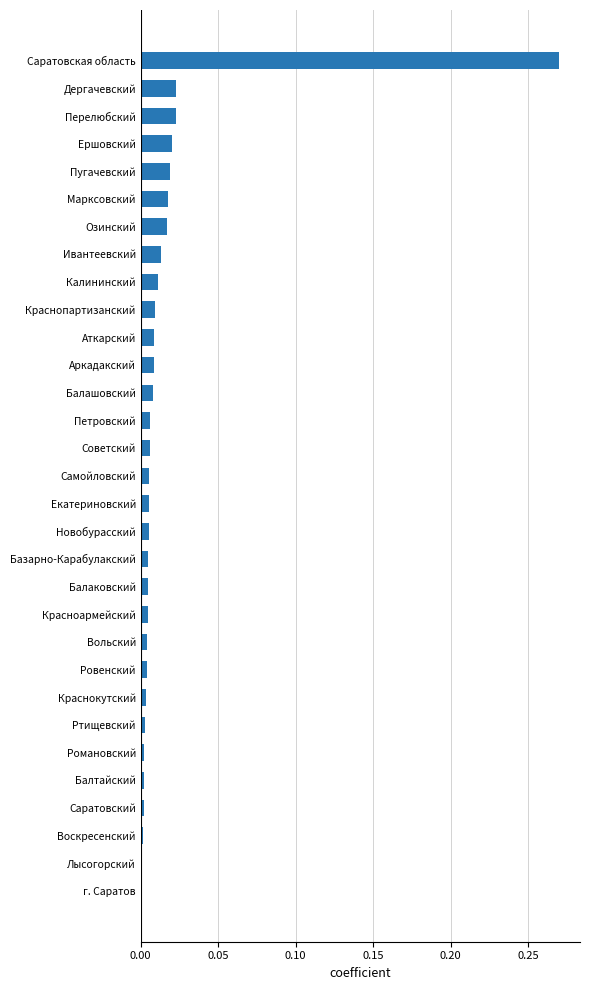

How many series are shown in this chart?

1